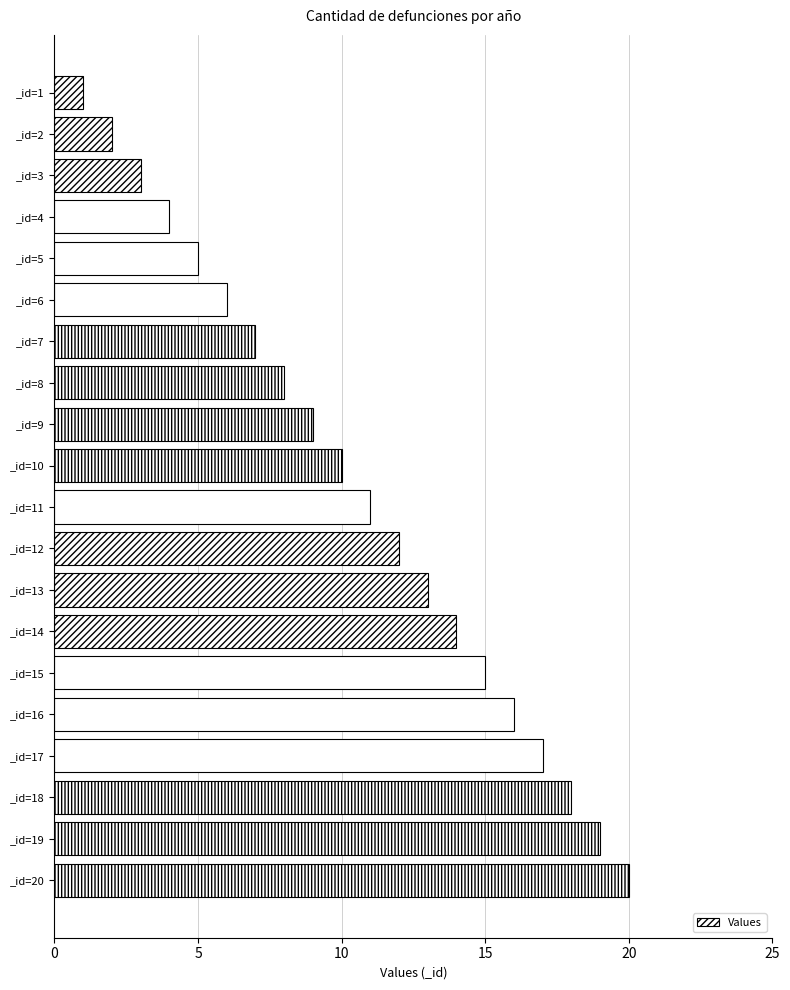

Are the bars horizontal?

Yes